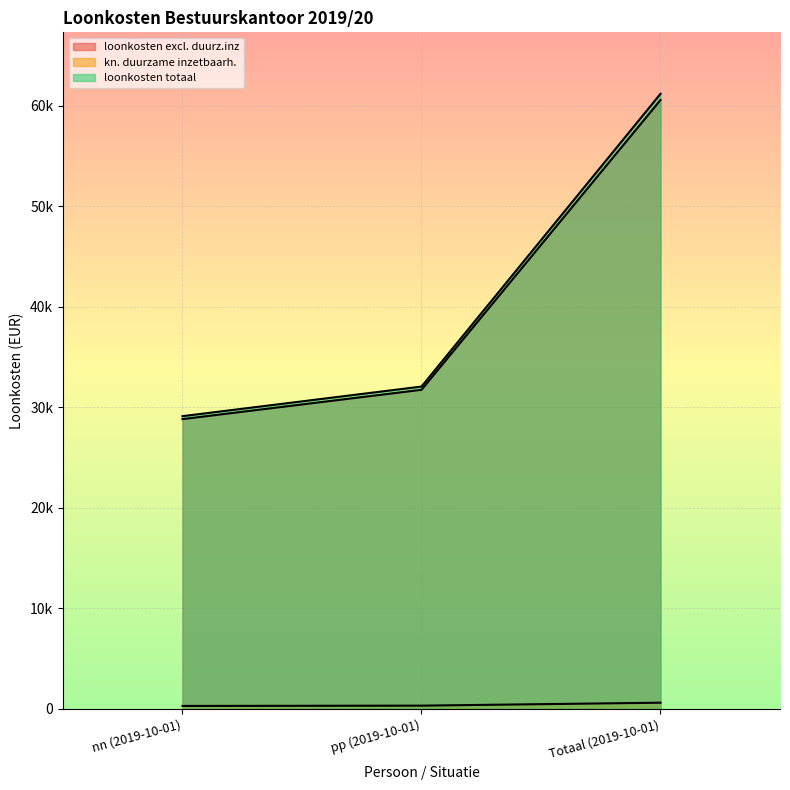

Reading right to left, what are all the values shown in this chart?

loonkosten excl. duurz.inz: 614.5	322.0	292.5
kn. duurzame inzetbaarh.: 60553.5	31734.0	28819.5
loonkosten totaal: 61168.0	32056.0	29112.0